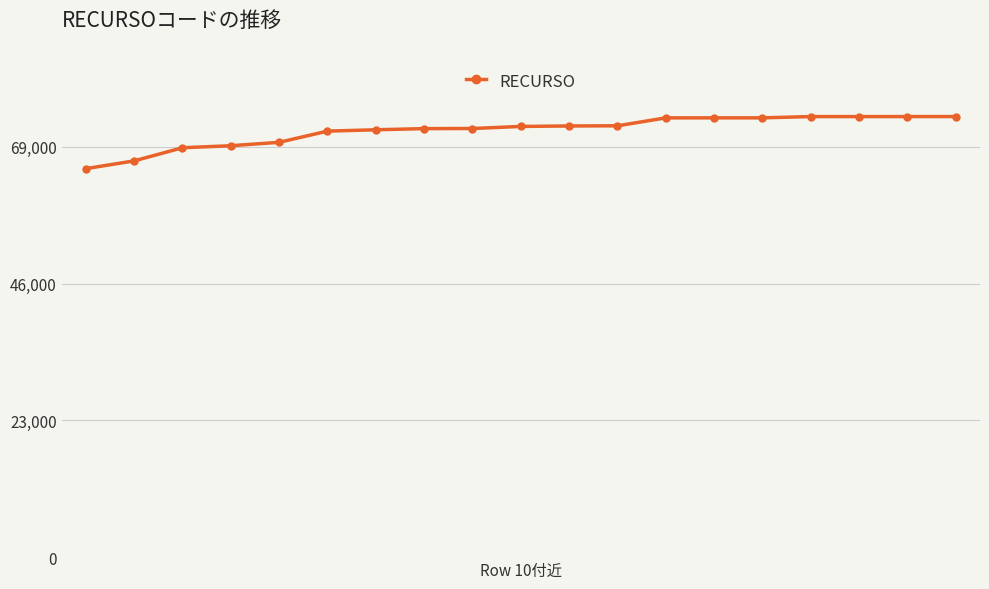

What is the average value?

71750